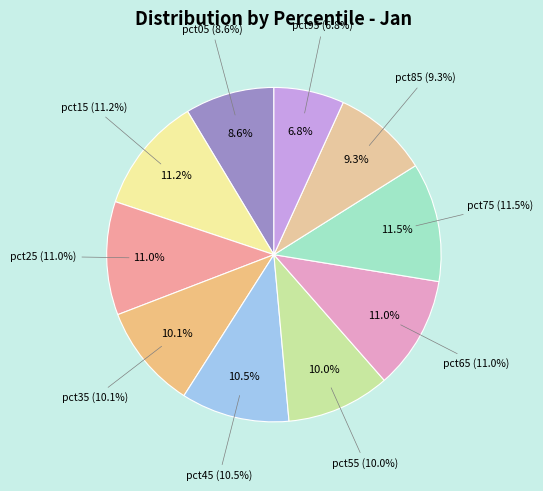

To the nearest percent, what is the average slice percentage?

10%